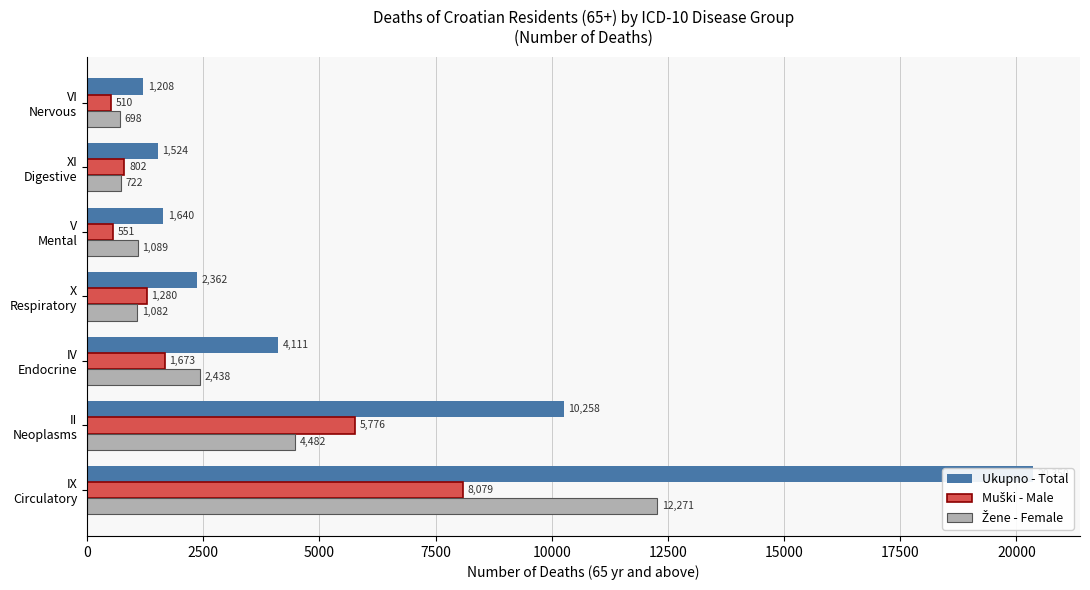

How many groups of bars are there?

7